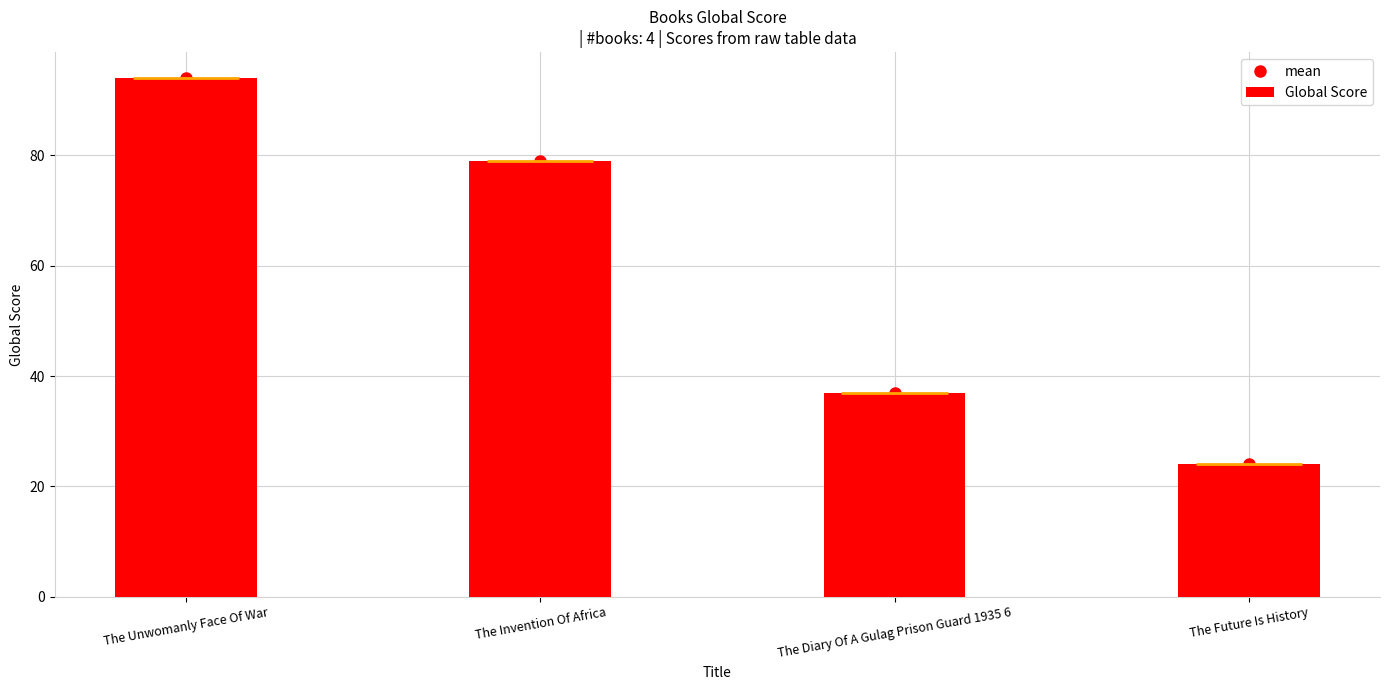

Which category has the highest value in the Global Score series?

The Unwomanly Face Of War